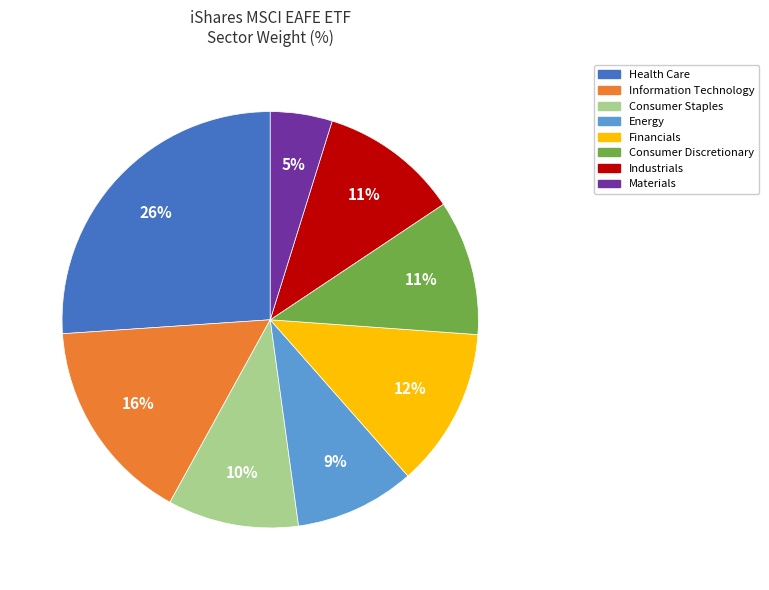

To the nearest percent, what percentage of the pie is Energy?

9%